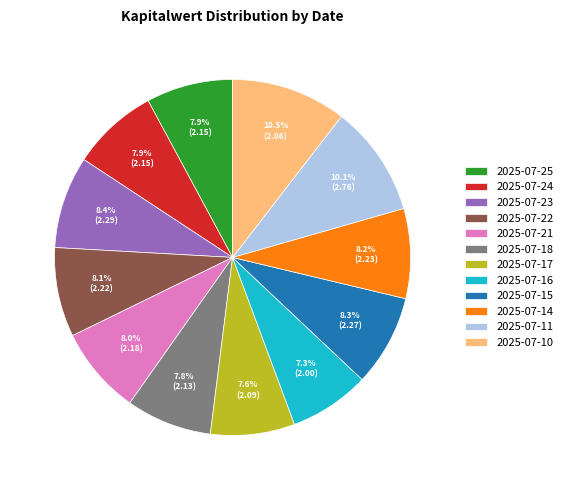

Count the number of slices in the pie.

12